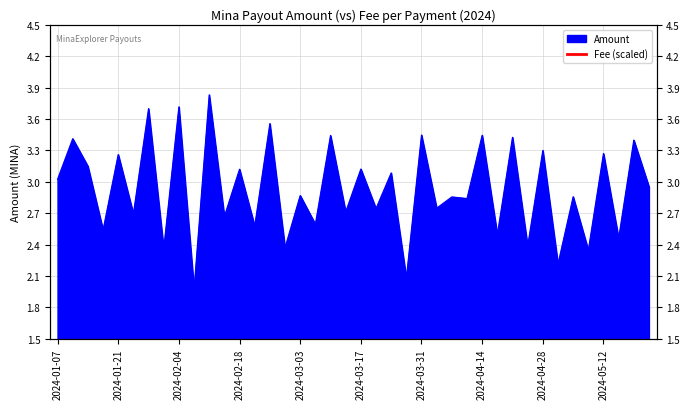

Does the chart have visible grid lines?

Yes